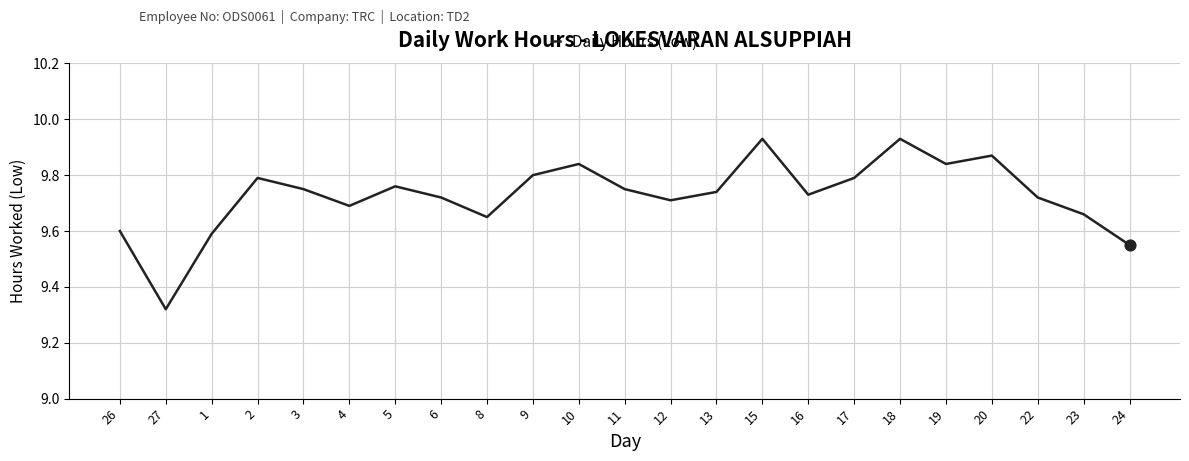

What is the change in value from 4 to 17?

+0.1